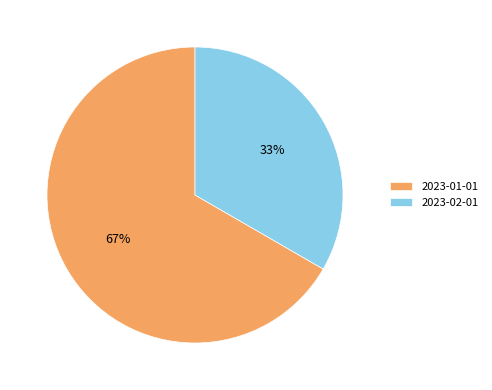

Rank the categories by value from lowest to highest.

2023-02-01, 2023-01-01